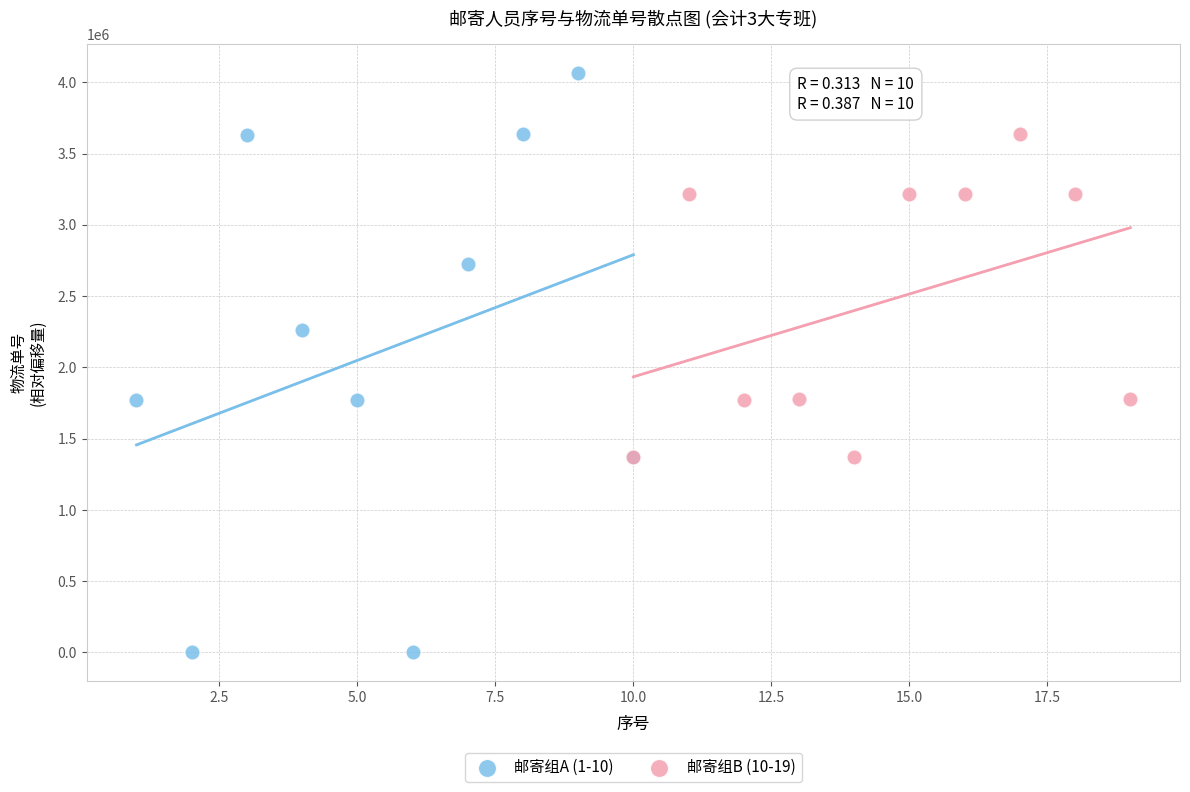

Which series has the widest spread of Y values?

邮寄组A (1-10)